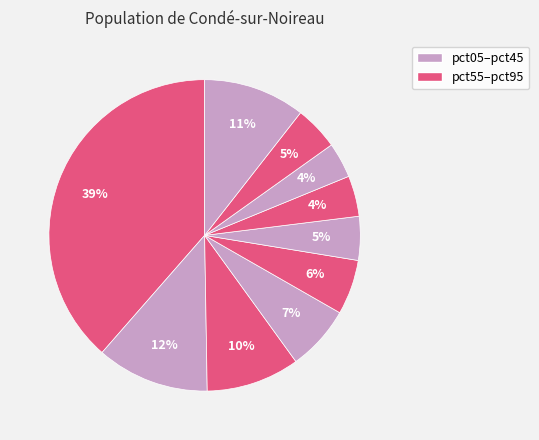

Count the number of slices in the pie.

10